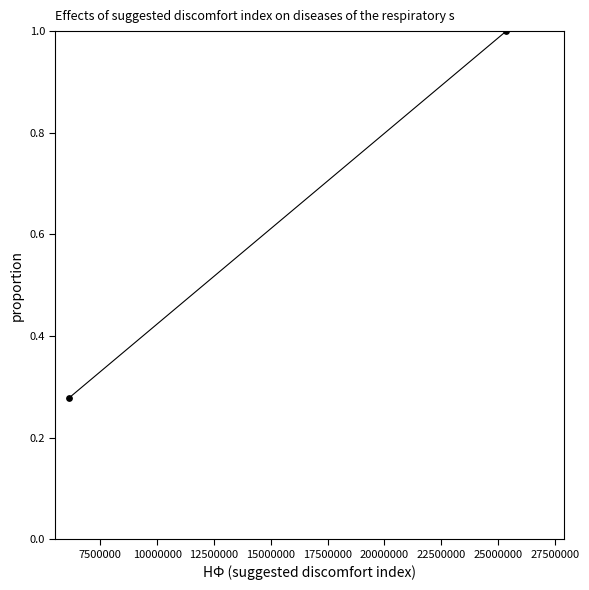

What is the range of Y values (max minus min)?

0.7